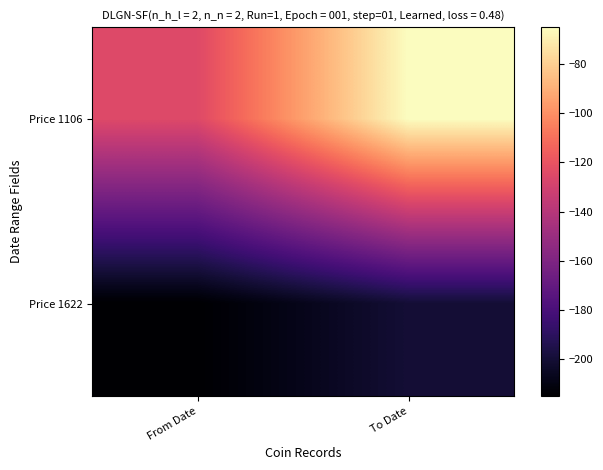

Reading left to right, what are all the values shown in this chart?

Price 1106: From Date=-125	To Date=-65
Price 1622: From Date=-215	To Date=-200